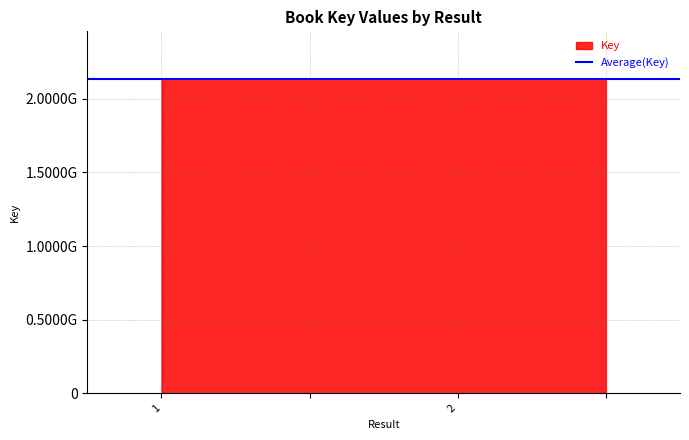

List the labels in order of value, largest first.

2, , 1, 